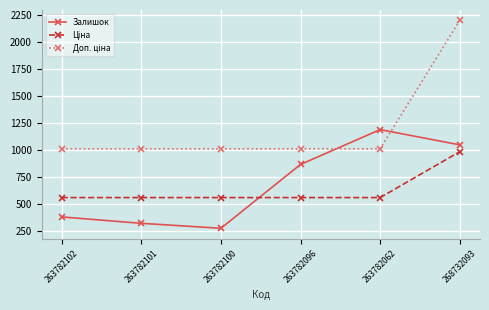

Where is Залишок nearest to the value 732?

263782096